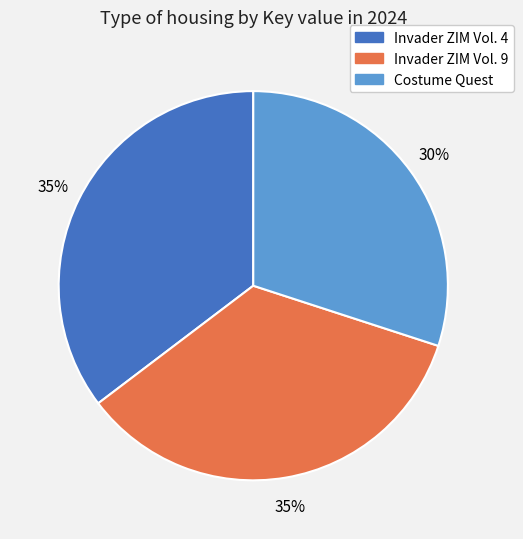

Approximately how many times larger is the value at Invader ZIM Vol. 9 compared to Invader ZIM Vol. 4?

1.0